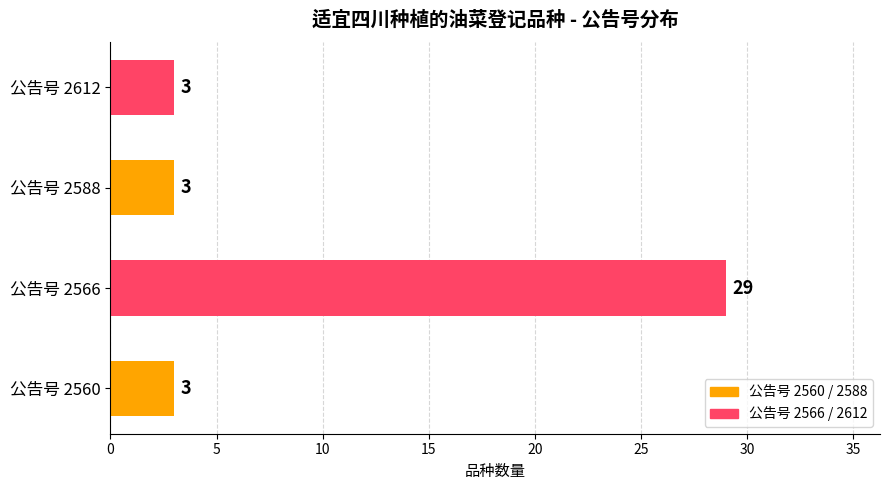

What is the smallest value displayed?

3